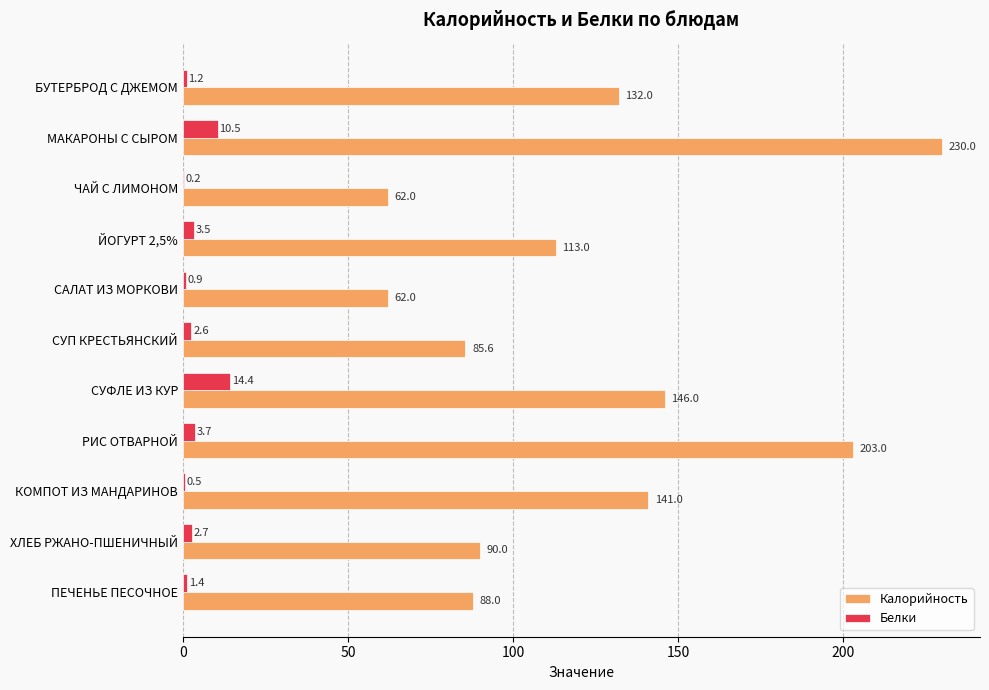

What is the sum of the Белки values at ЙОГУРТ 2,5% and РИС ОТВАРНОЙ?

7.2